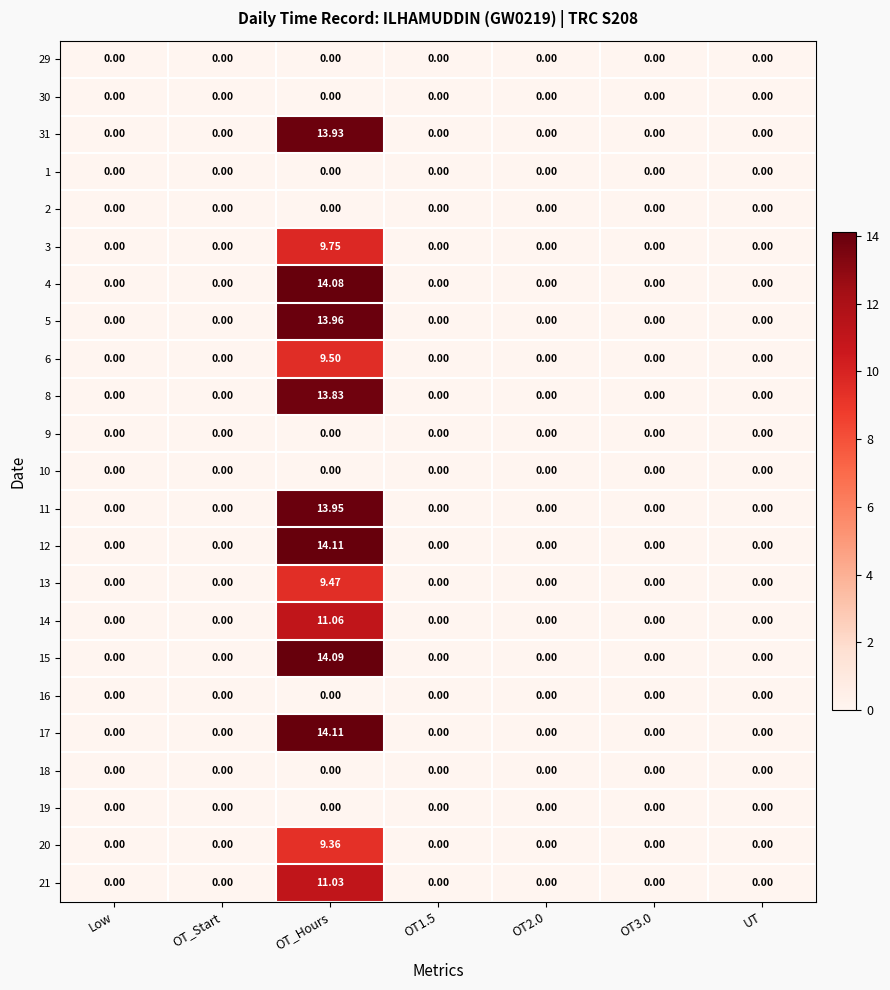

At which label does 20 reach its peak?

OT_Hours